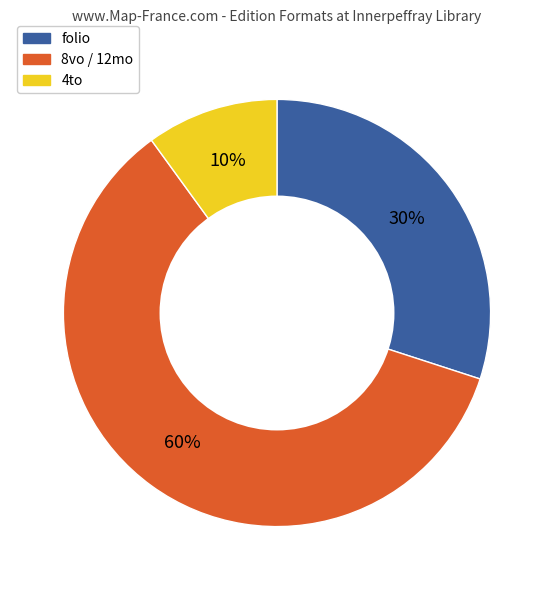

Do 4to and folio together represent more than half of the pie?

No